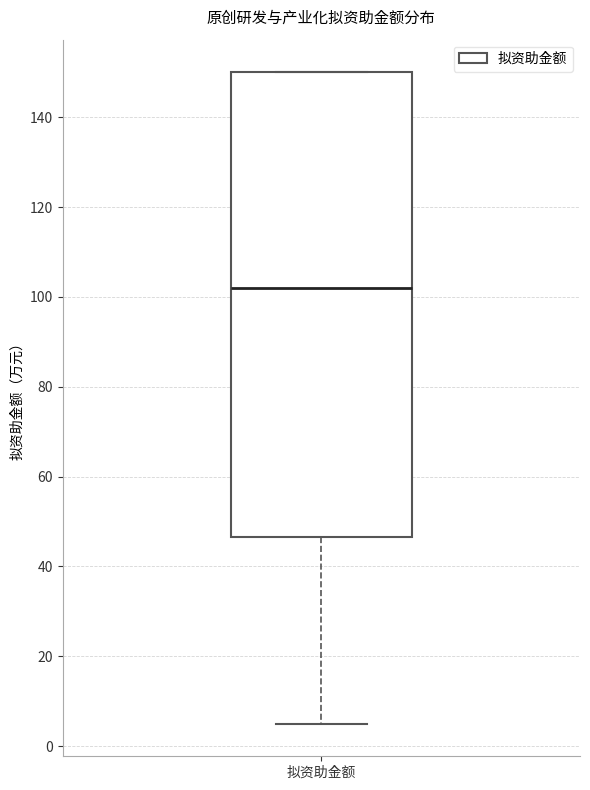

Read this box plot against the y-axis: the position of the median line, the range covered by the box, and the ends of both whiskers. The values are not printed on the chart, so give them approximately, as read against the axis.

median 102, box 46 to 150, whiskers 6 to 150